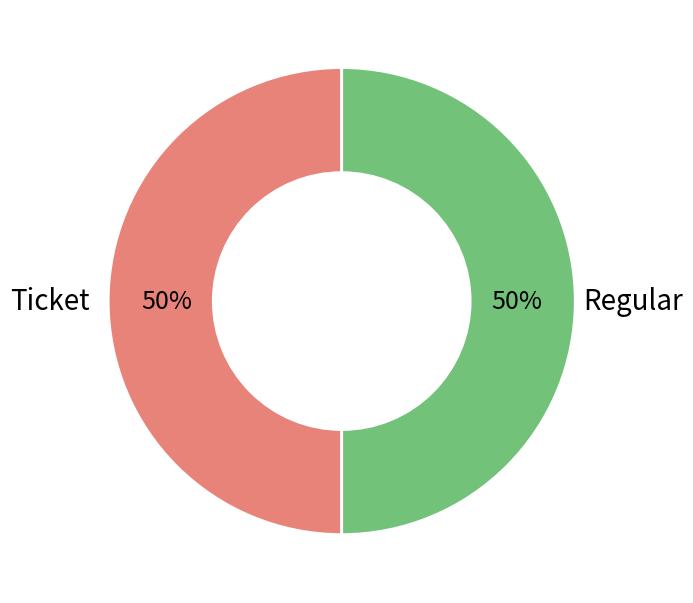

To the nearest percent, what is the average slice percentage?

50%